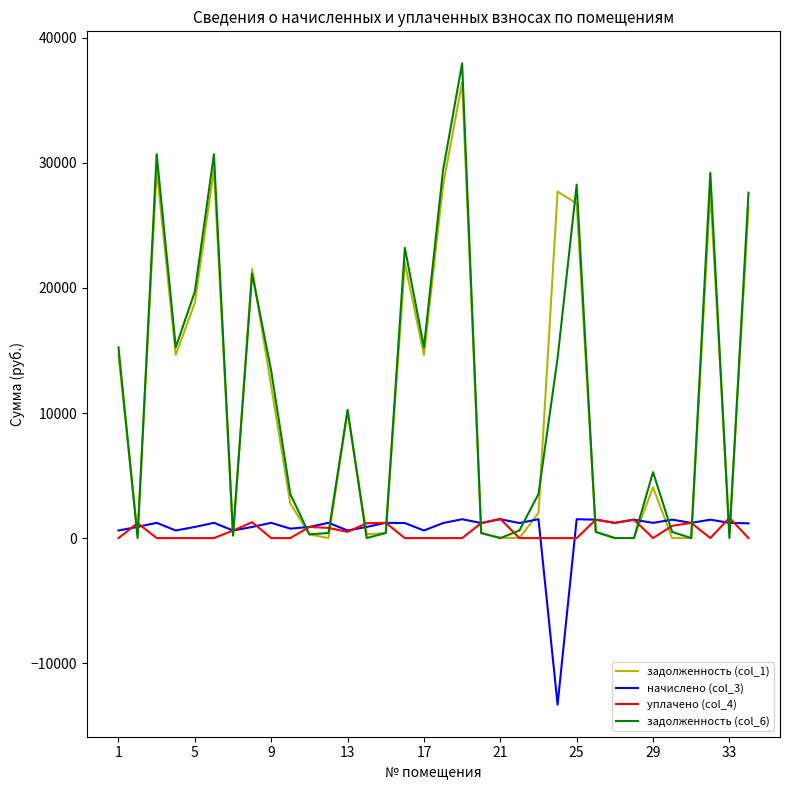

What is the lowest value of the начислено (col_3) series?

-13318.9